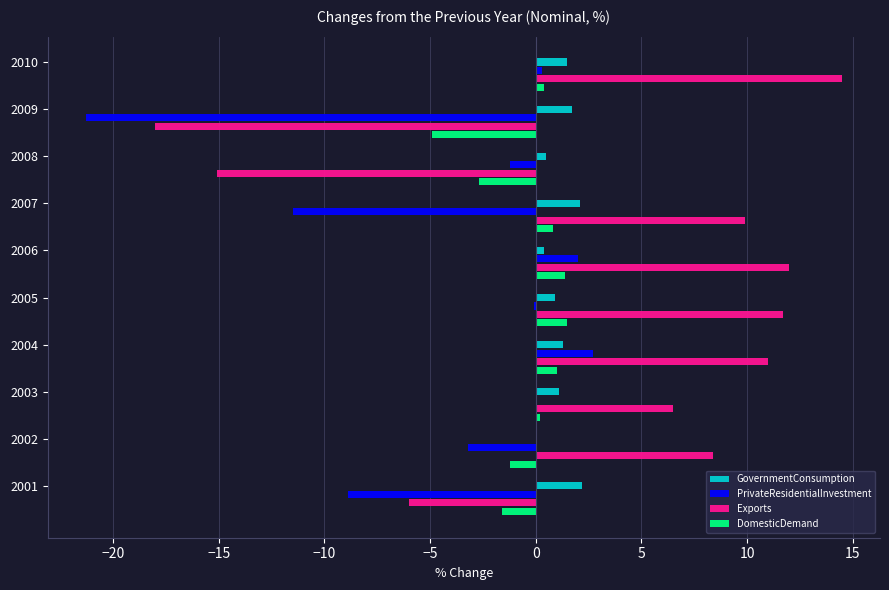

Which series has the largest total across all categories?

Exports